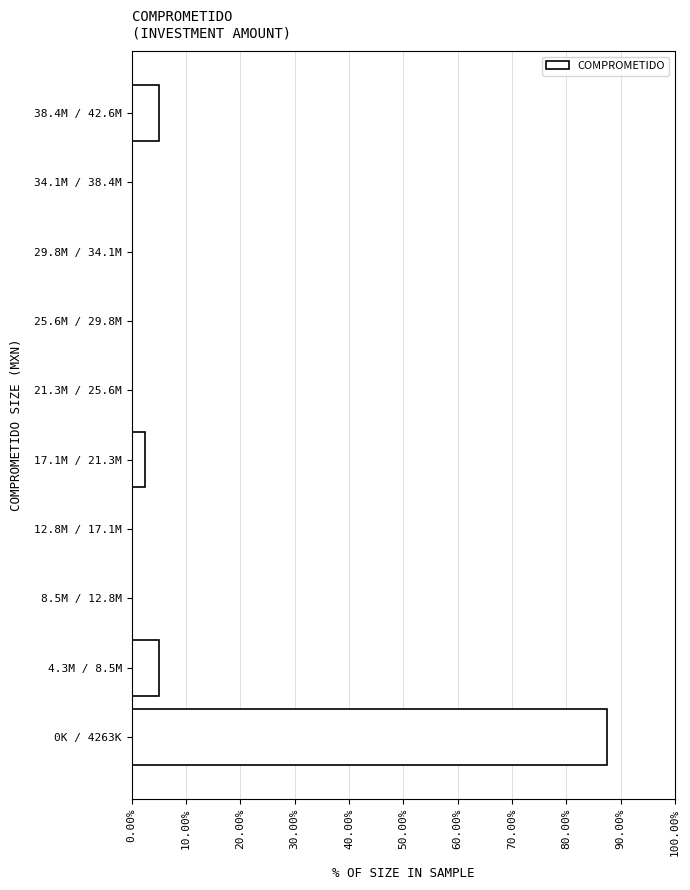

Reading top to bottom, list all the values displayed in this chart.

38.4M / 42.6M=5.0	34.1M / 38.4M=0.0	29.8M / 34.1M=0.0	25.6M / 29.8M=0.0	21.3M / 25.6M=0.0	17.1M / 21.3M=2.5	12.8M / 17.1M=0.0	8.5M / 12.8M=0.0	4.3M / 8.5M=5.0	0K / 4263K=87.5